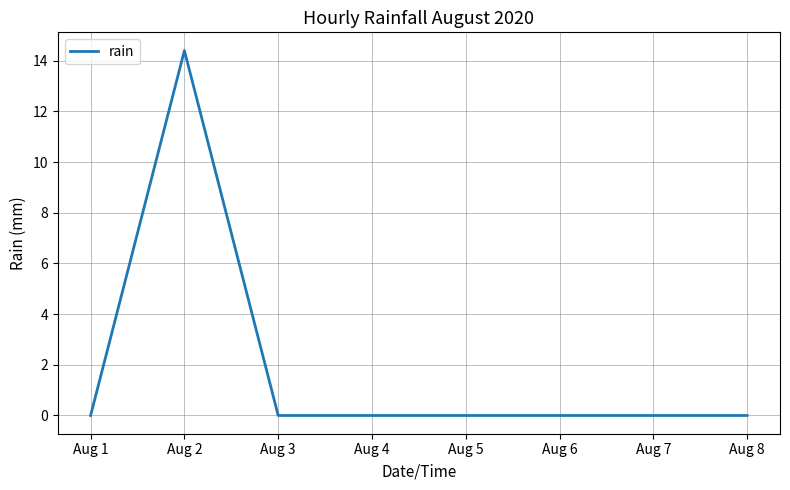

True or false: the data shows -4.6 at Aug 3.

False